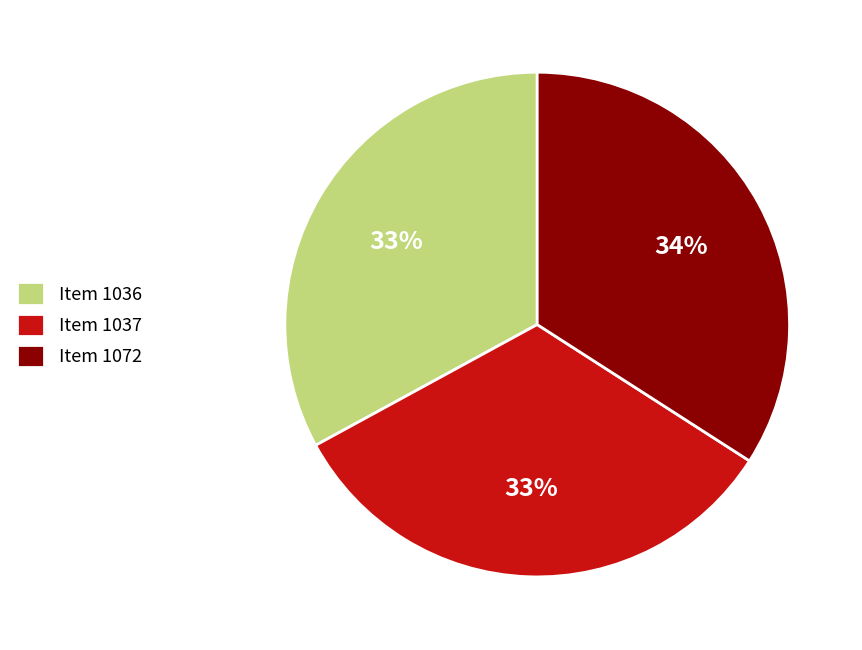

Does Item 1036 account for over 50% of the chart?

No